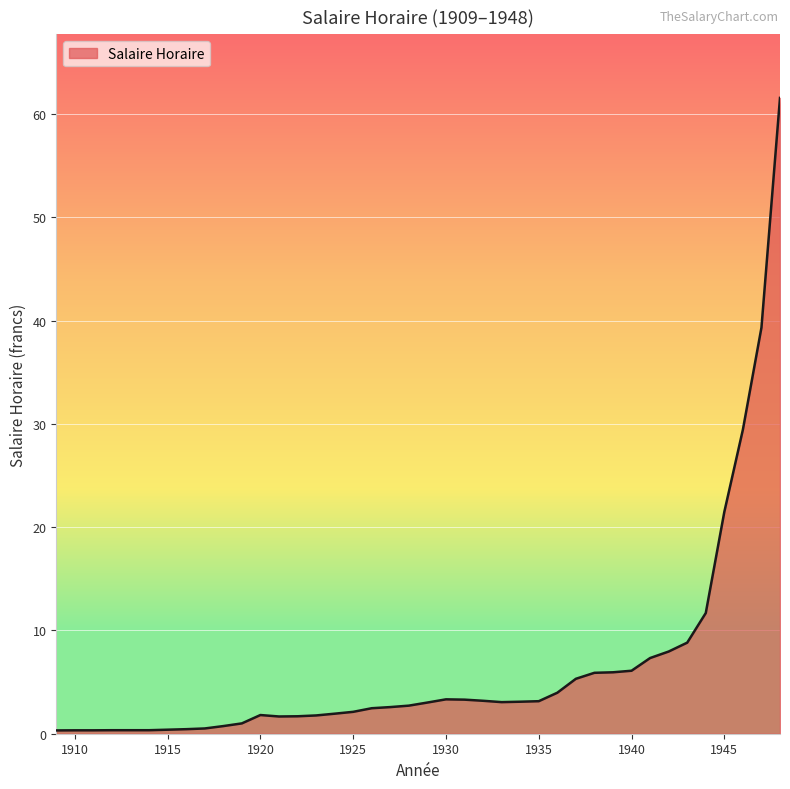

What is the difference between the maximum and minimum values?

61.3